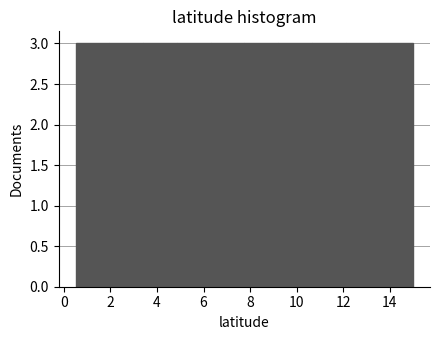

Reading left to right, transcribe this chart: for each bar, give the range it covers on the x-axis and its height. Neither the bar edges nor the heights are printed on the chart, so give them approximately, as read against the axes.

0.50 to 1.95: 3
1.95 to 3.40: 3
3.40 to 4.85: 3
4.85 to 6.30: 3
6.30 to 7.75: 3
7.75 to 9.20: 3
9.20 to 10.65: 3
10.65 to 12.10: 3
12.10 to 13.55: 3
13.55 to 15.00: 3